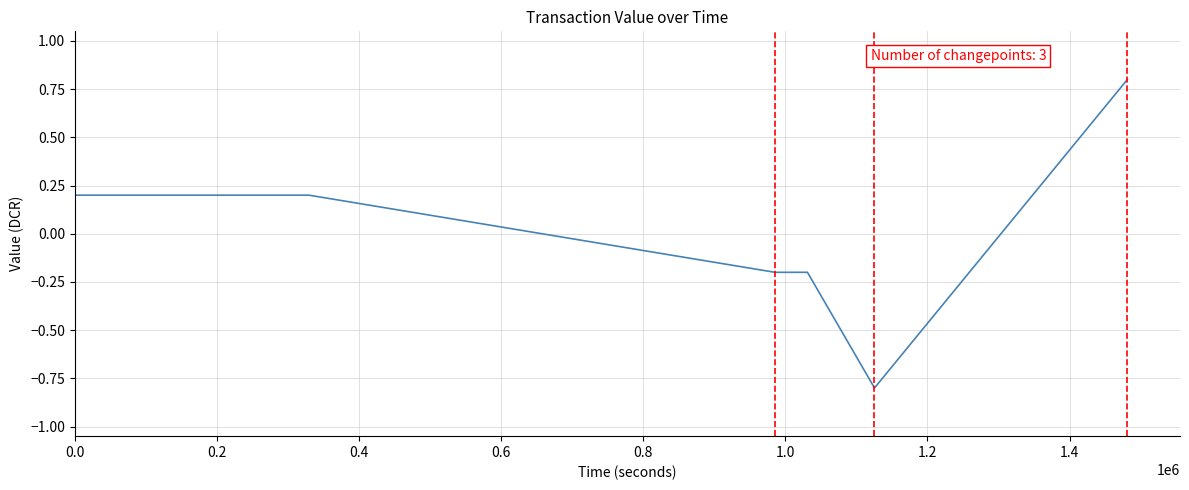

What is the greatest value displayed?

0.8